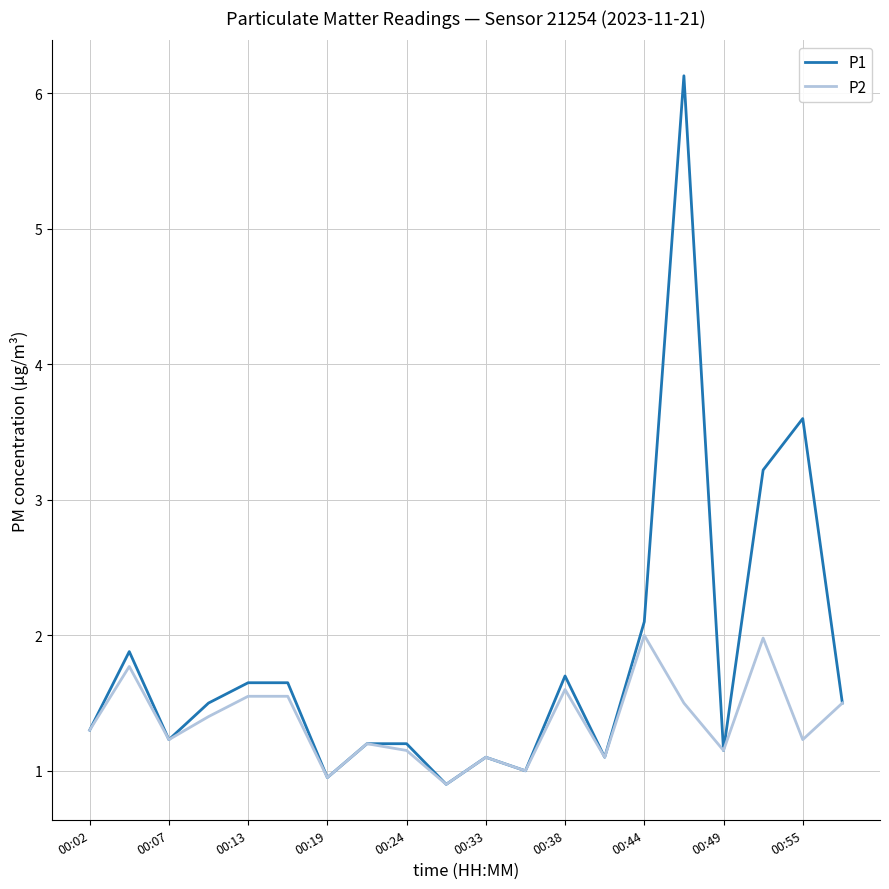

Which series has the widest spread of values?

P1